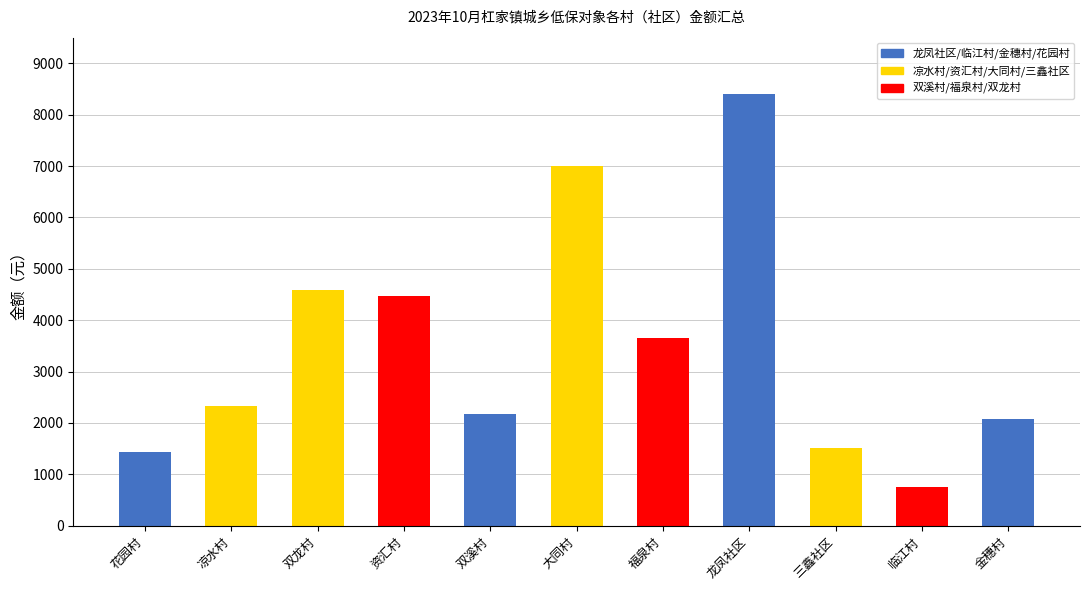

Reading left to right, transcribe all the data shown in this chart.

花园村=1430	凉水村=2330	双龙村=4585	资汇村=4465	双溪村=2170	大同村=6995	福泉村=3655	龙凤社区=8410	三鑫社区=1510	临江村=755	金穗村=2080